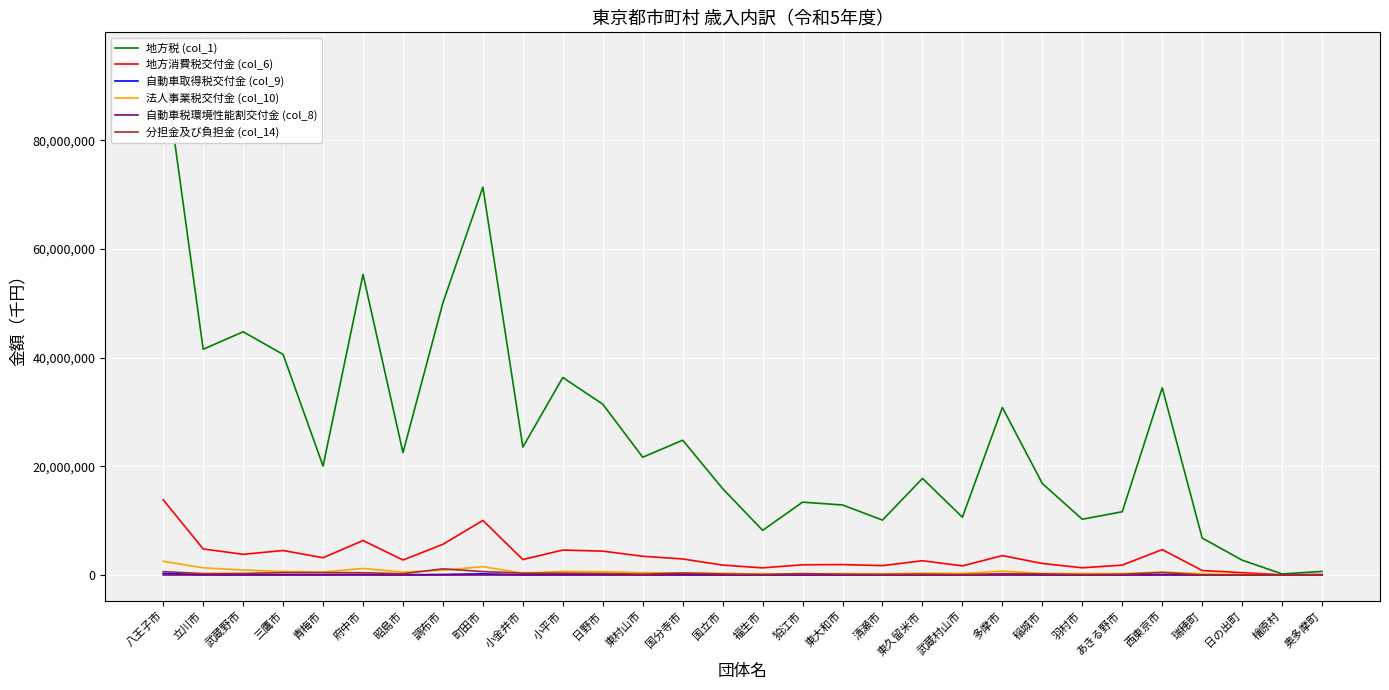

Which series has the largest range (max minus min)?

地方税 (col_1)